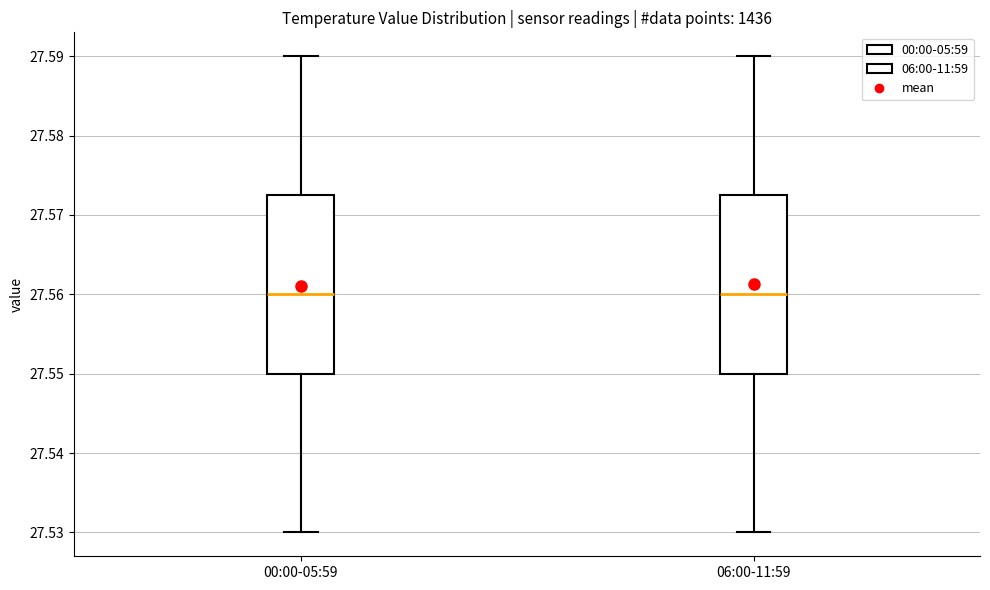

Reading left to right, transcribe this box plot: for each box, give where its median line is, the range the box spans, and where its two whiskers end, as read against the y-axis. The values are not printed on the chart, so give them approximately, as read against the axis.

00:00-05:59: median 27.560, box 27.550 to 27.573, whiskers 27.530 to 27.590
06:00-11:59: median 27.560, box 27.550 to 27.573, whiskers 27.530 to 27.590